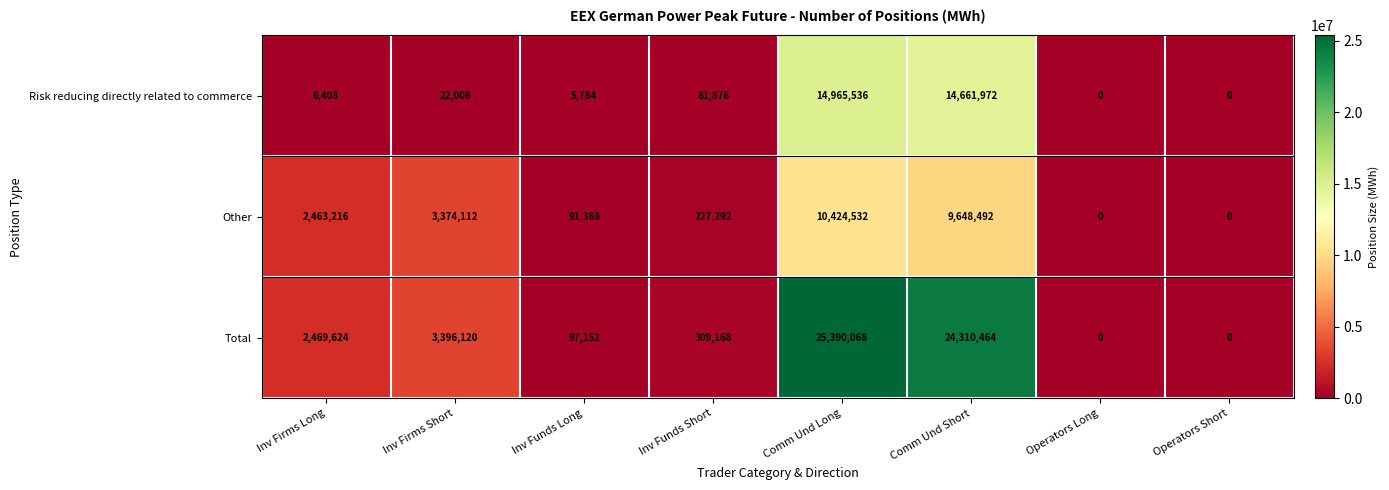

What is the average value of the Risk reducing directly related to commerce series?

3717948